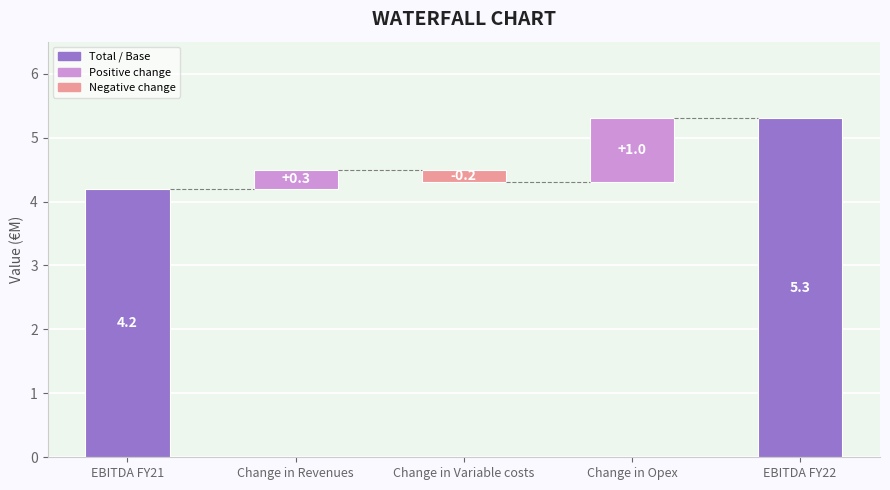

What is the change in value from EBITDA FY21 to EBITDA FY22?

+1.1